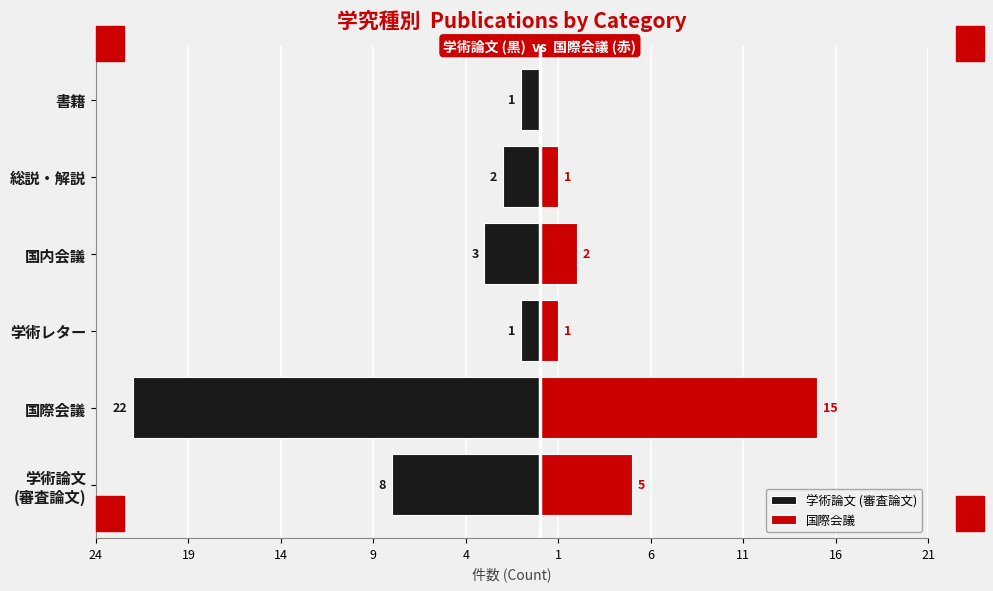

How many groups of bars are there?

6